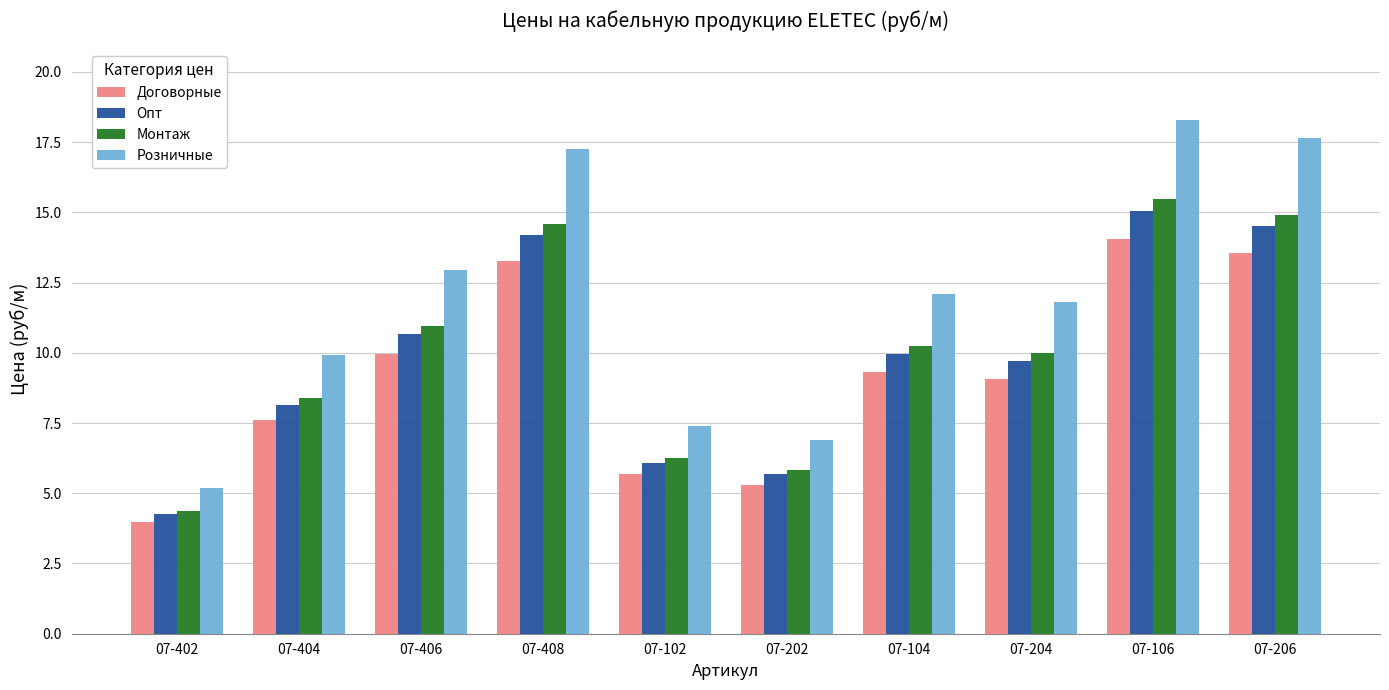

Count the number of categories in the chart.

10